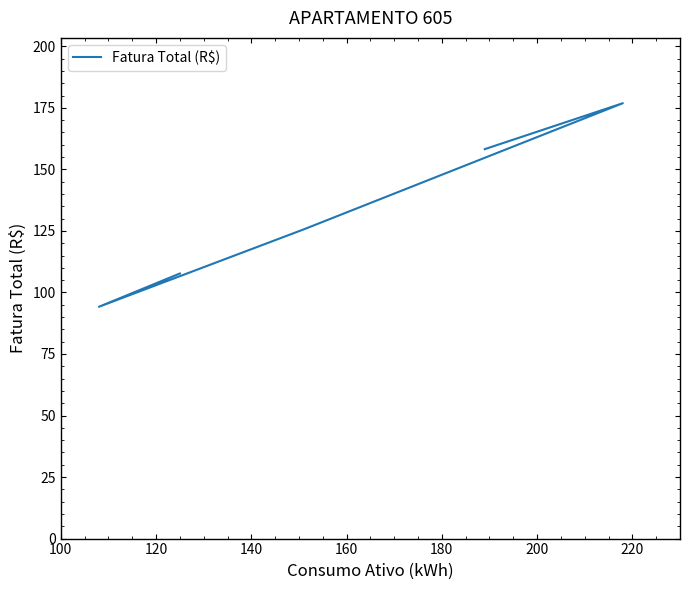

What is the minimum value shown in the chart?

94.2